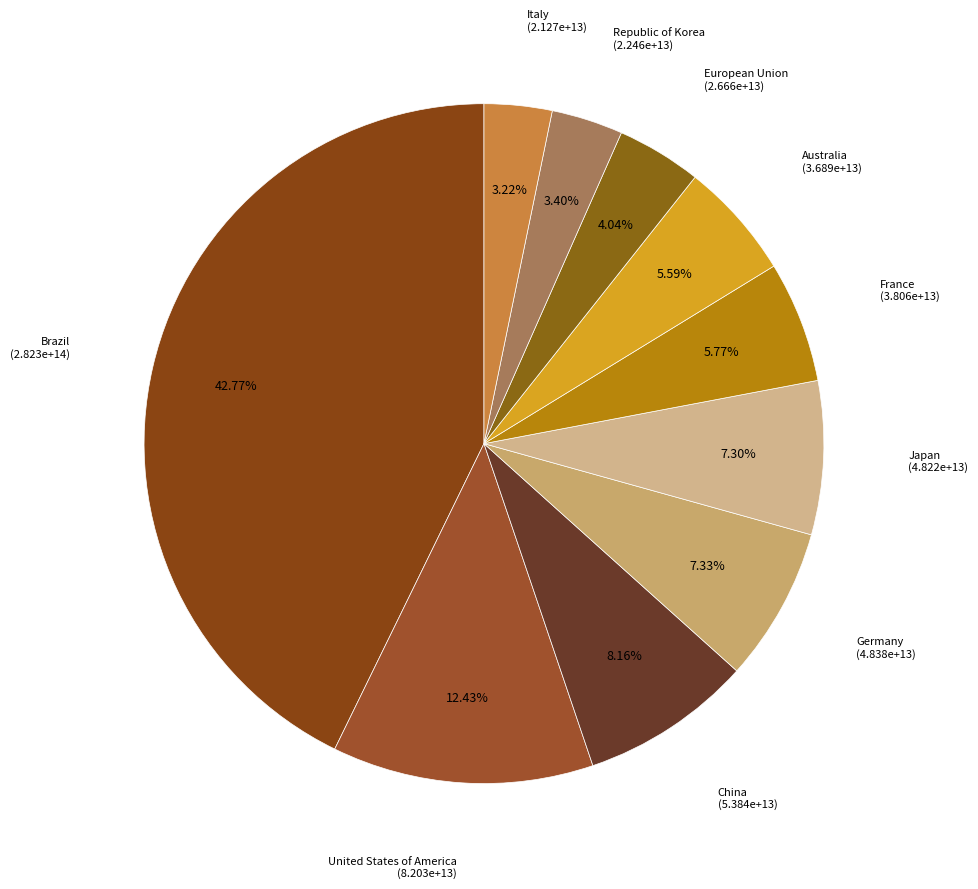

To the nearest percent, what is the combined percentage of Germany and China?

15%